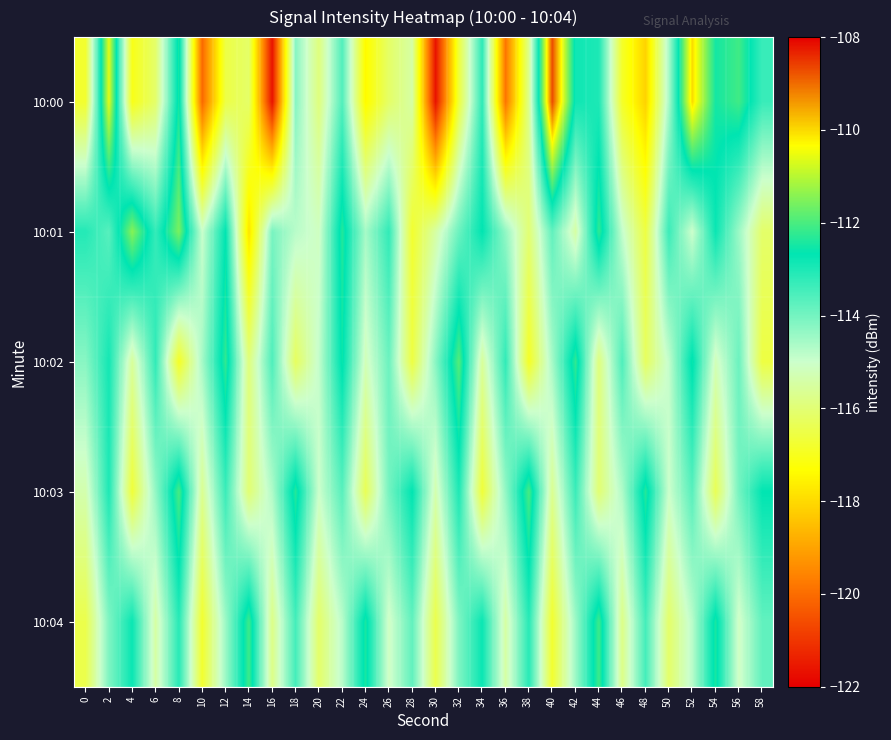

Which series has the widest spread of values?

10:00